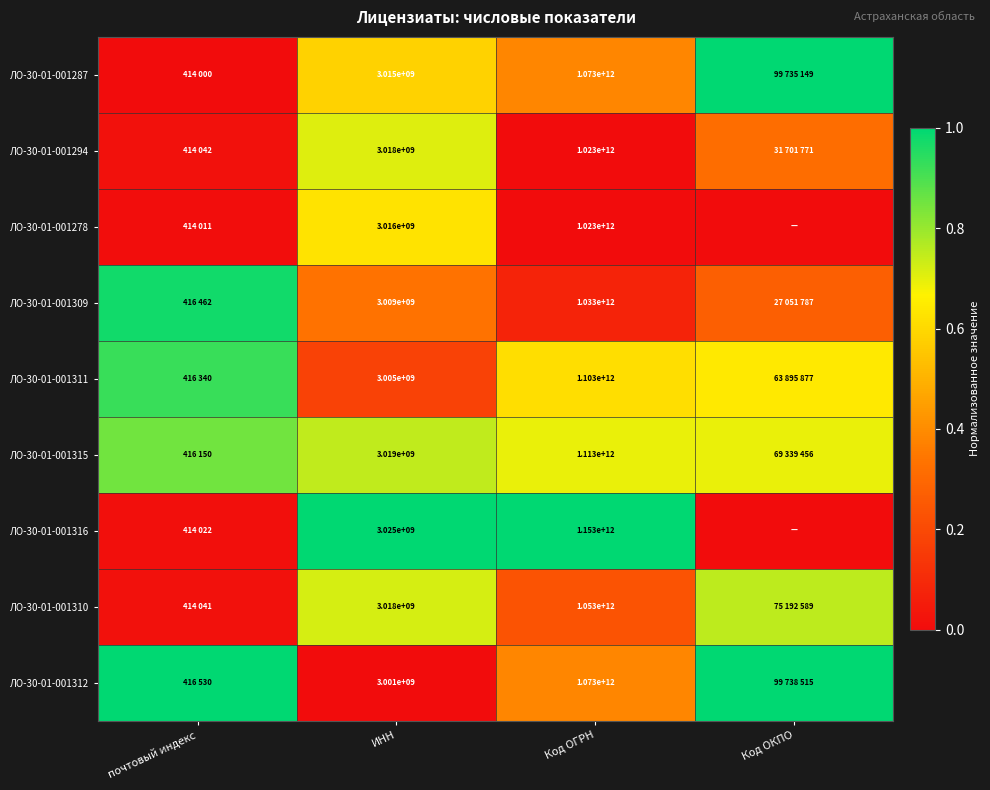

The ЛО-30-01-001315 series shows 0.7 at ИНН. True or false?

True